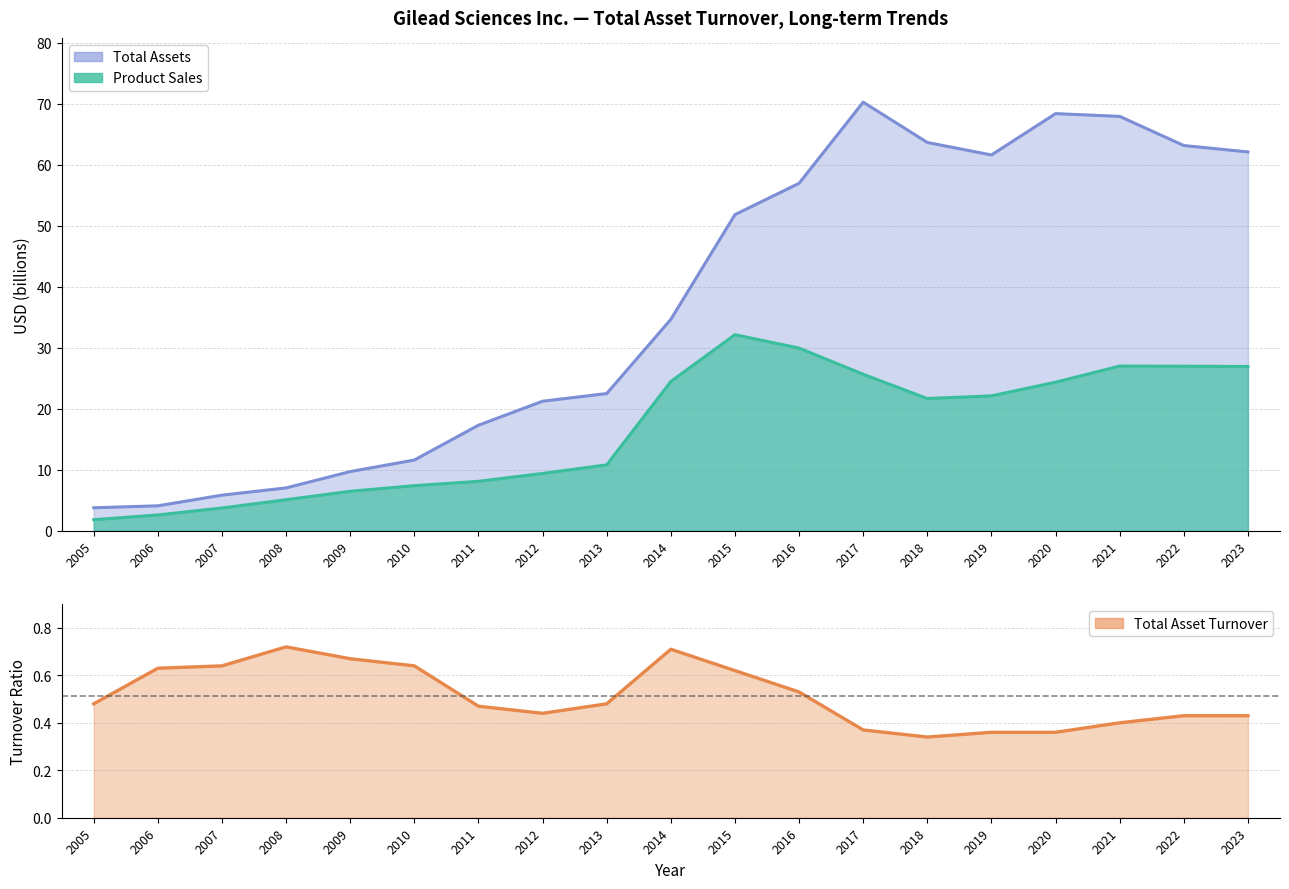

Between 2015 and 2018, which series saw the biggest shift?

Total Assets